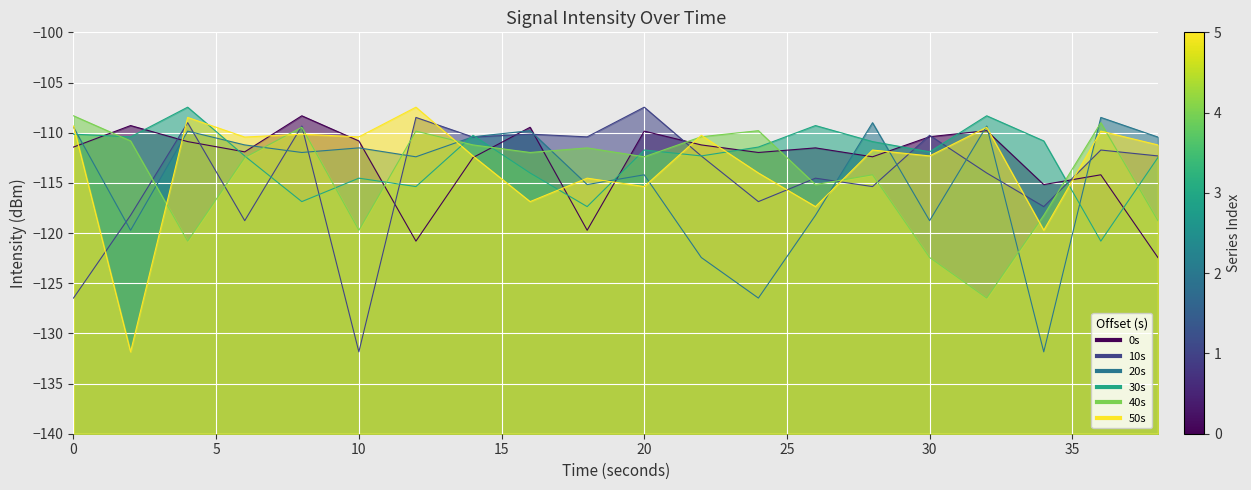

The 40s series shows -158.7 at 14. True or false?

False